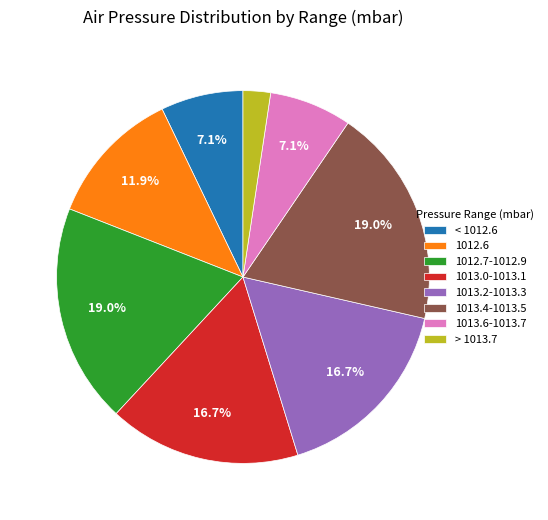

What portion of the pie excludes 1013.0-1013.1?

83.3%